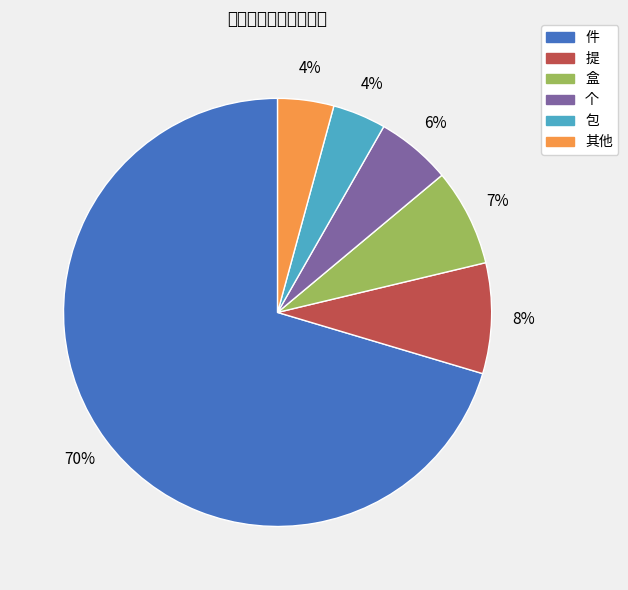

Is there a majority slice in this chart?

Yes